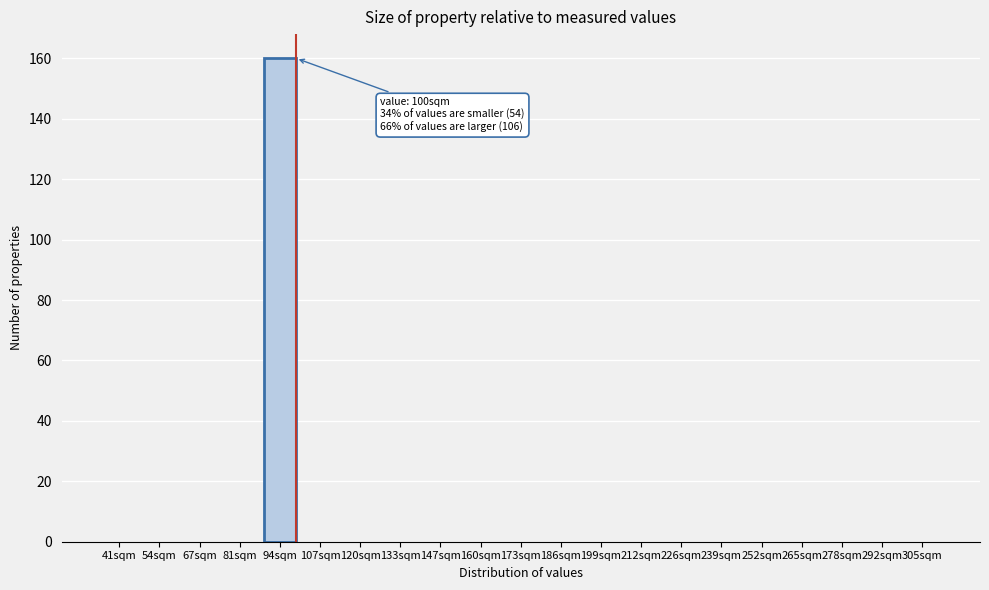

Reading left to right, what are all the values shown in this chart?

41sqm=0	54sqm=0	67sqm=0	81sqm=0	94sqm=160	107sqm=0	120sqm=0	133sqm=0	147sqm=0	160sqm=0	173sqm=0	186sqm=0	199sqm=0	212sqm=0	226sqm=0	239sqm=0	252sqm=0	265sqm=0	278sqm=0	292sqm=0	305sqm=0